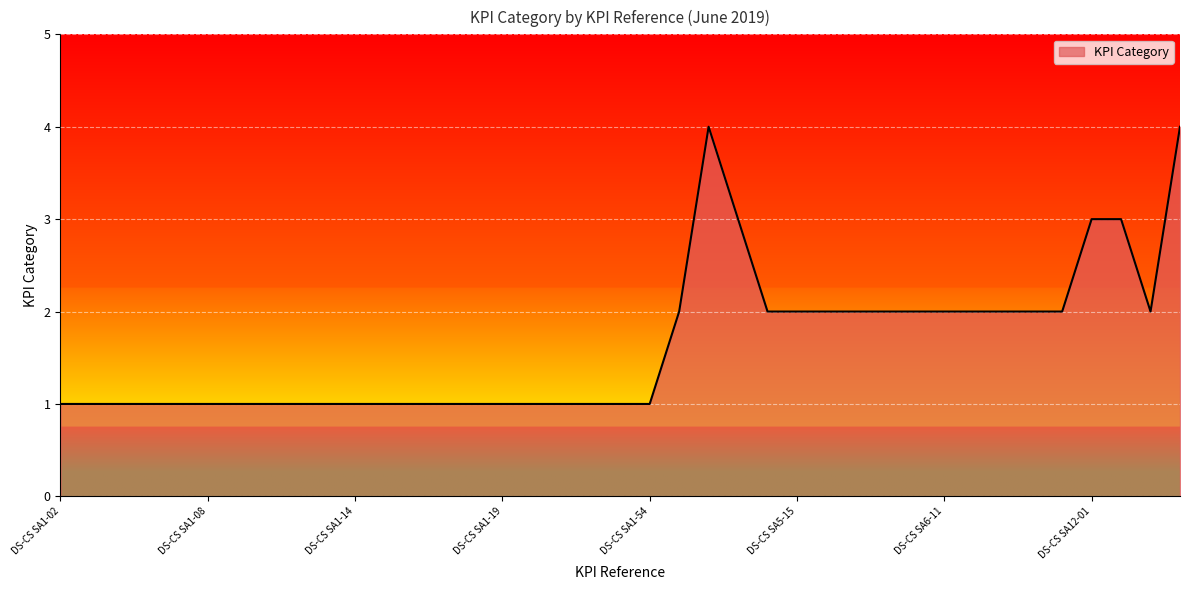

What is the maximum value shown in the chart?

4